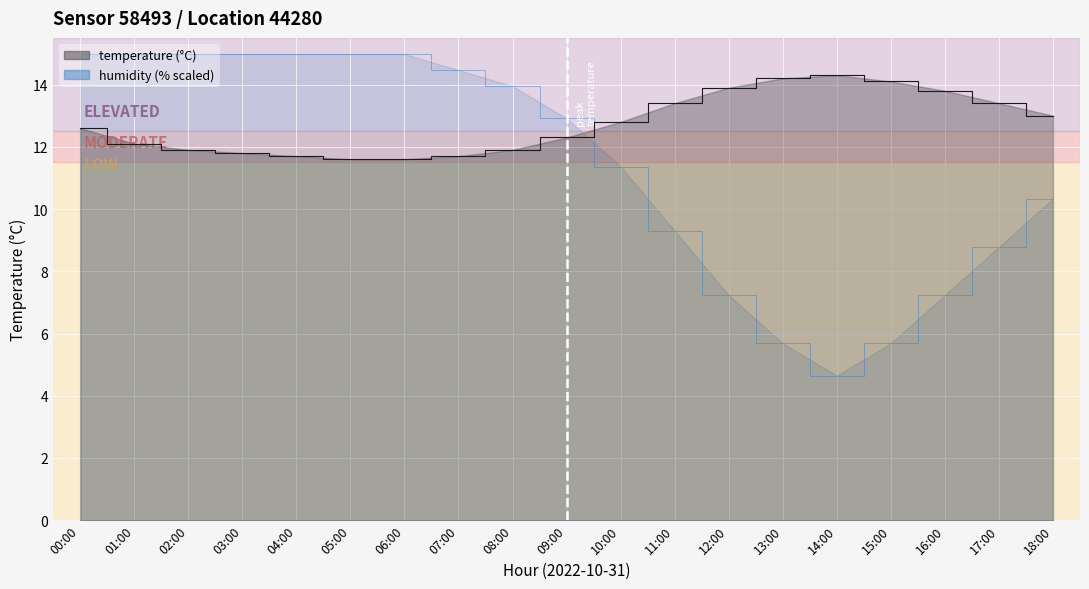

List the series in order of their overall mean, highest first.

temperature, humidity